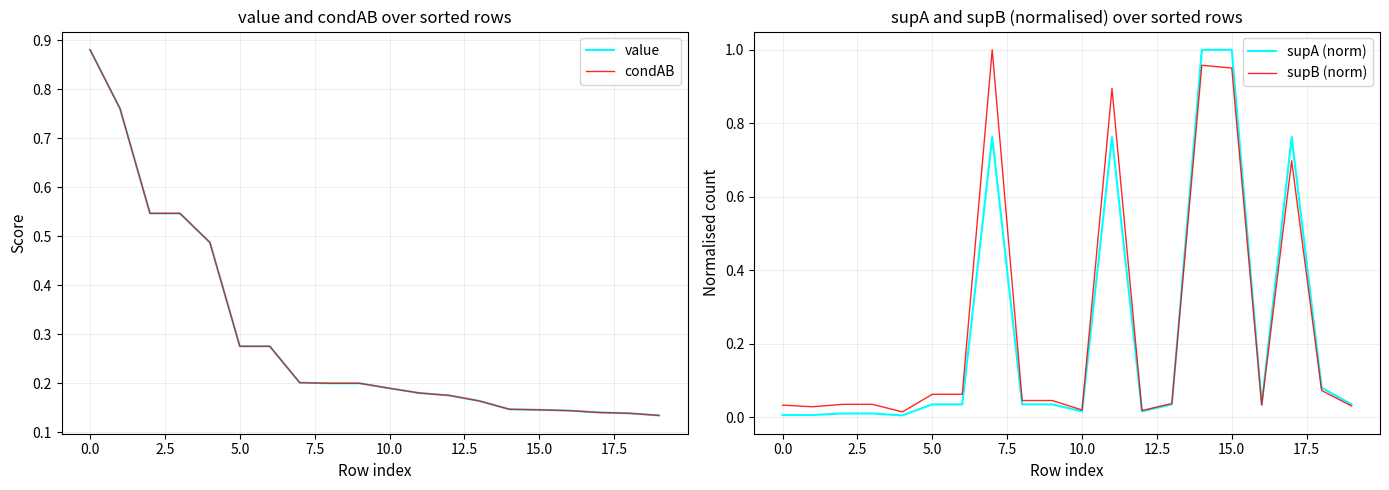

True or false: supA (norm) has more than 1 interior local peaks.

True